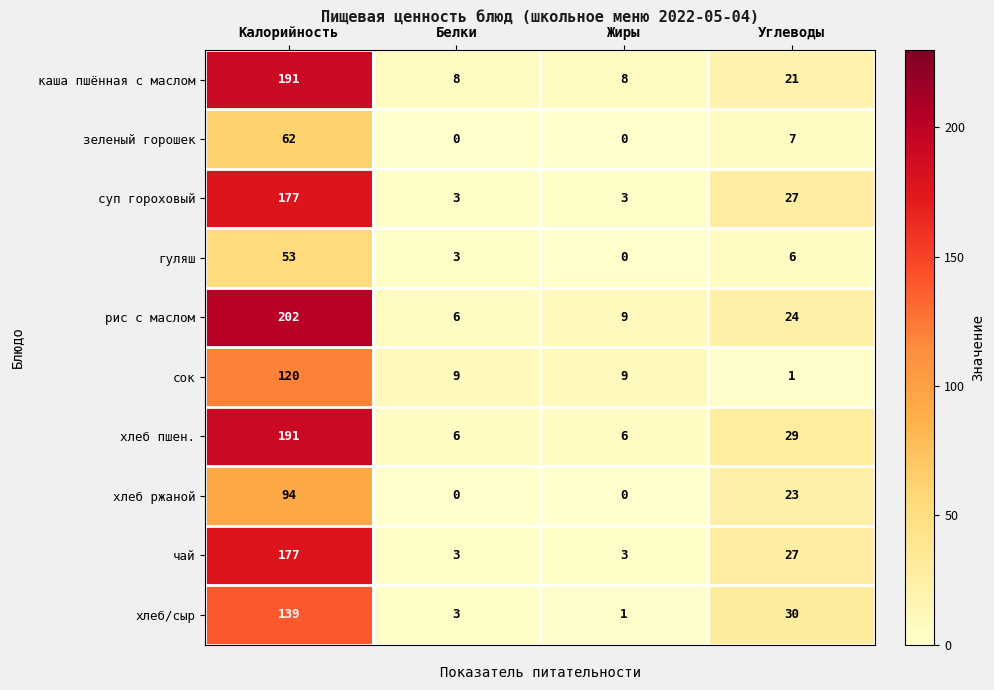

Which series has the largest range (max minus min)?

рис с маслом